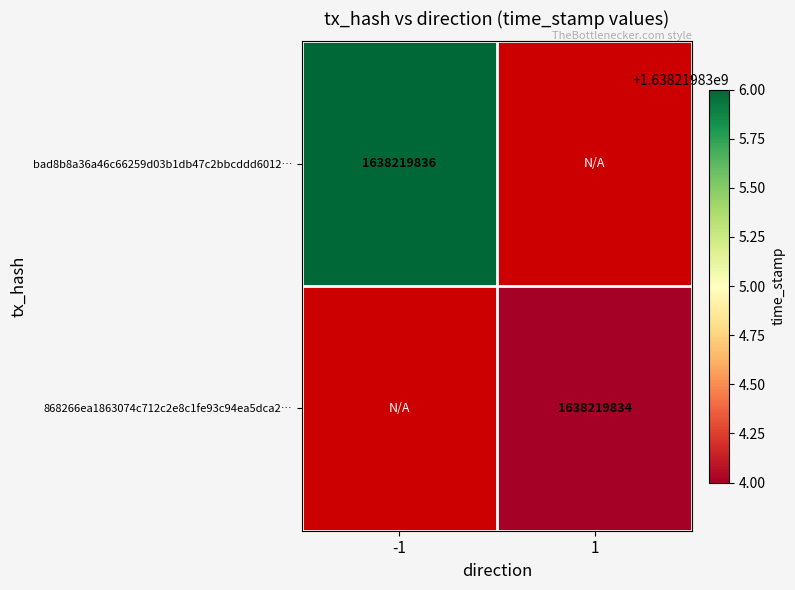

Rank the series by their average value, from lowest to highest.

868266ea1863074c712c2e8c1fe93c94ea5dca2, bad8b8a36a46c66259d03b1db47c2bbcddd6012